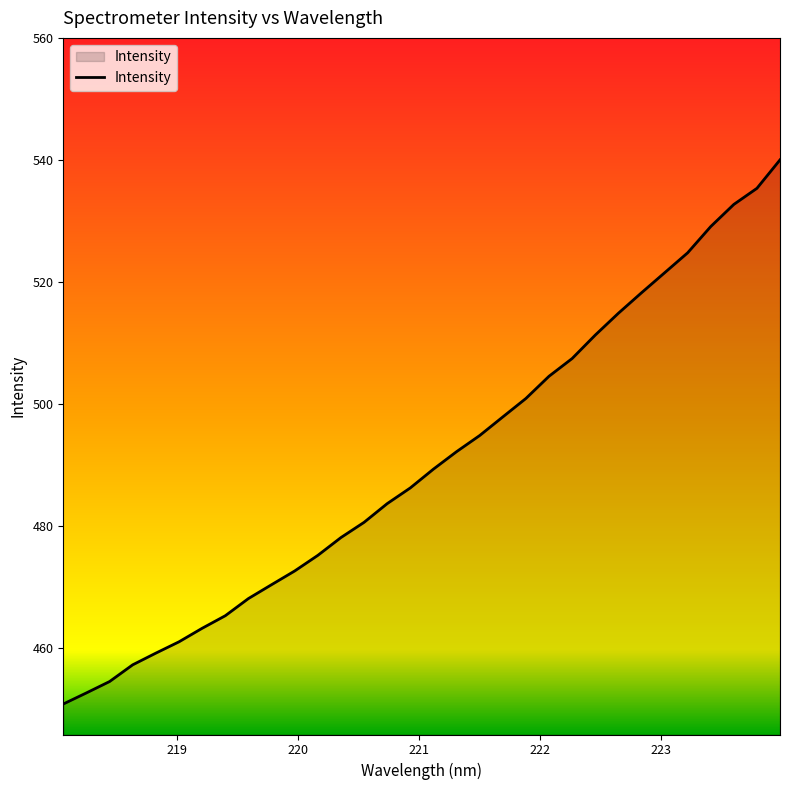

Count the number of values greater than 489.

16